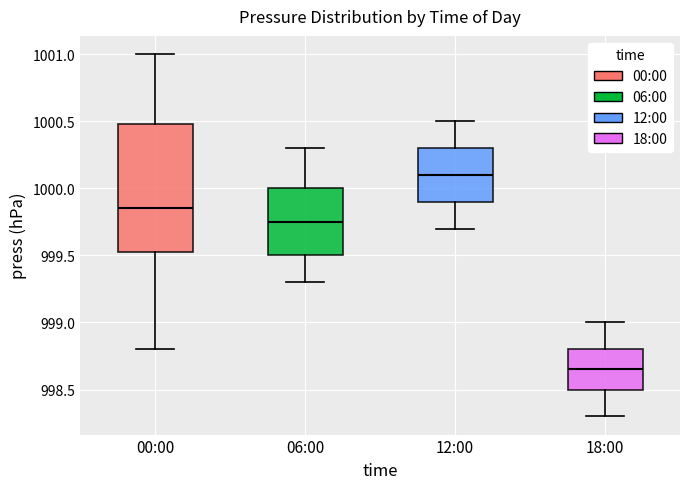

Which box has the highest median line?

12:00